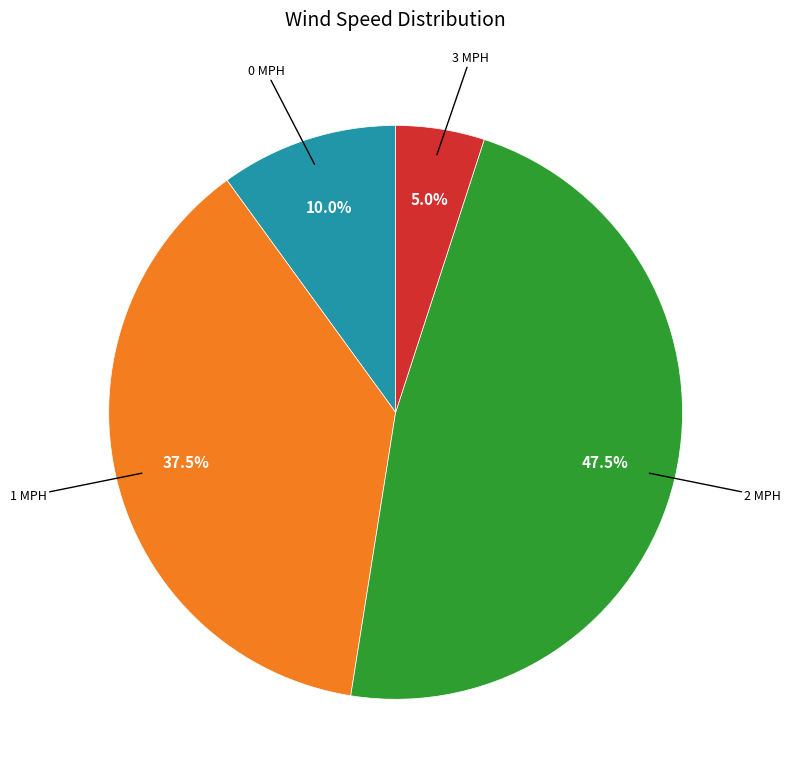

Does any single category account for the majority?

No